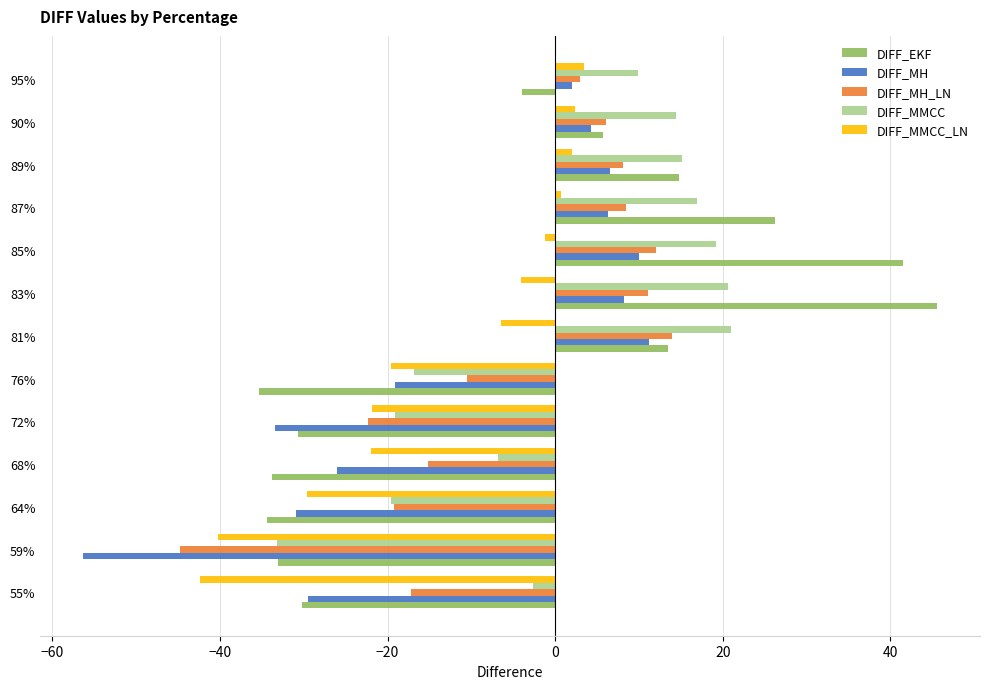

Count the number of categories in the chart.

13